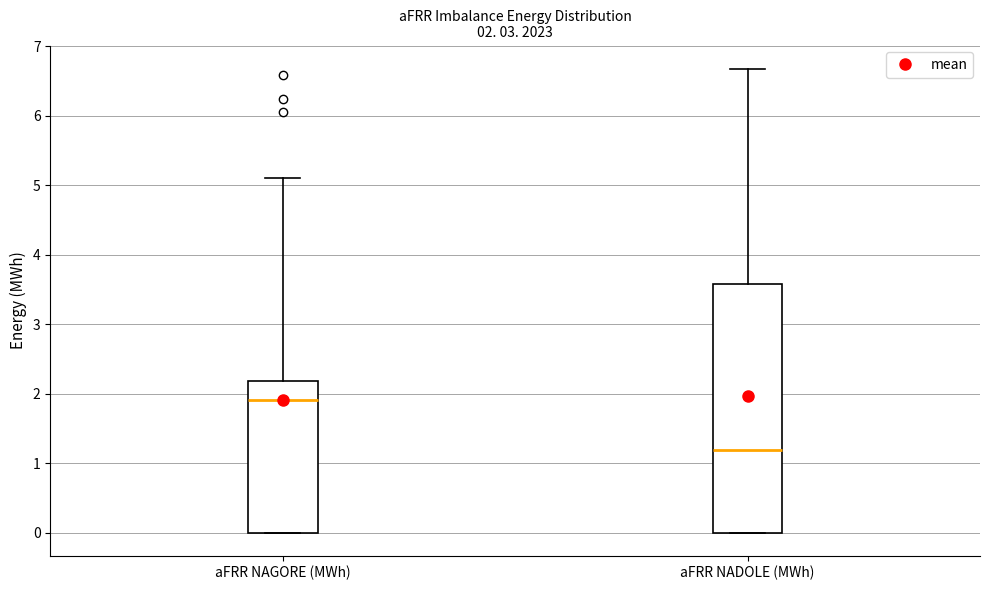

Which box's median line is the highest?

aFRR NAGORE (MWh)